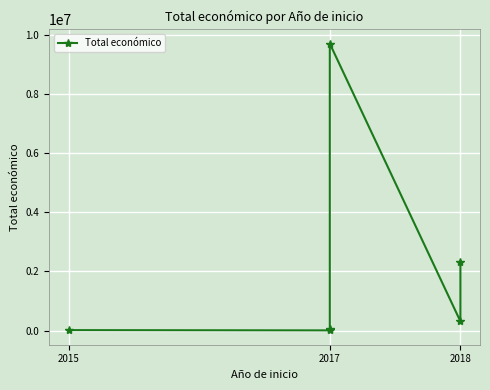

What is the ratio of the value at 2017 to the value at 2015?

2.7